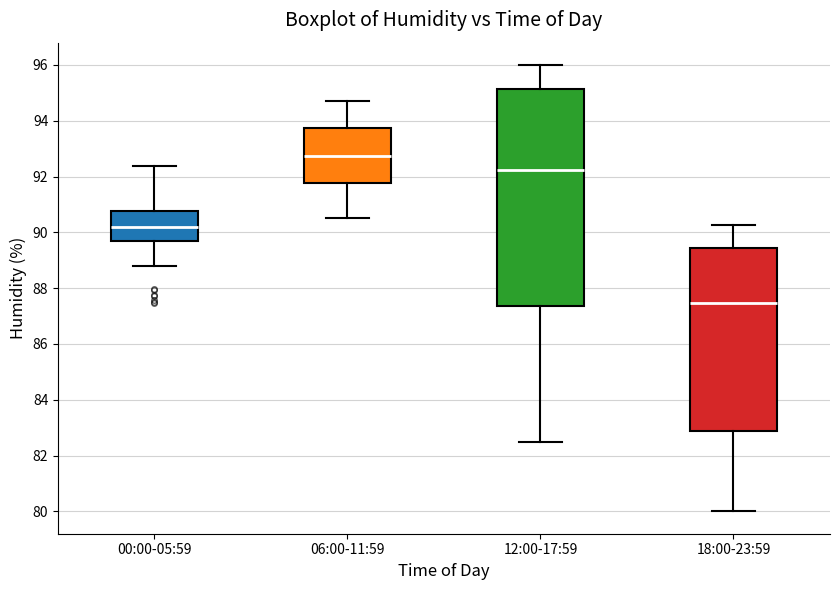

Where does the upper whisker of the box for 06:00-11:59 end on the y-axis? The values are not printed on the chart, so give them approximately, as read against the axis.

94.8